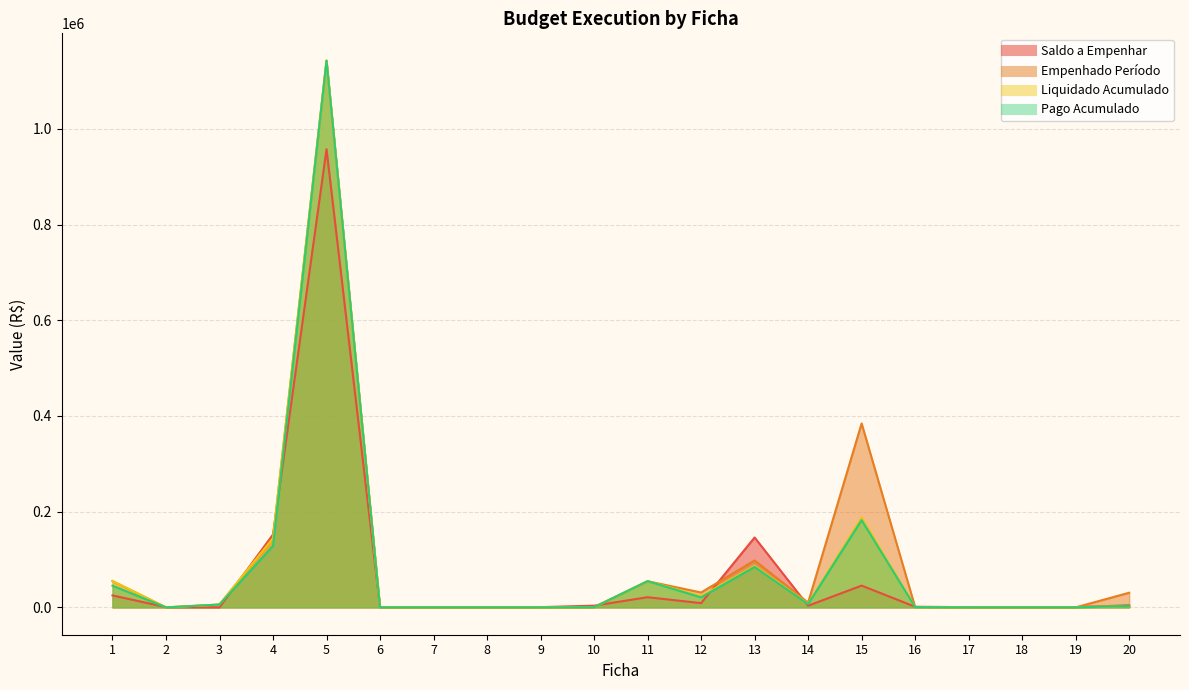

At which label is Liquidado Acumulado closest to 571248?

15